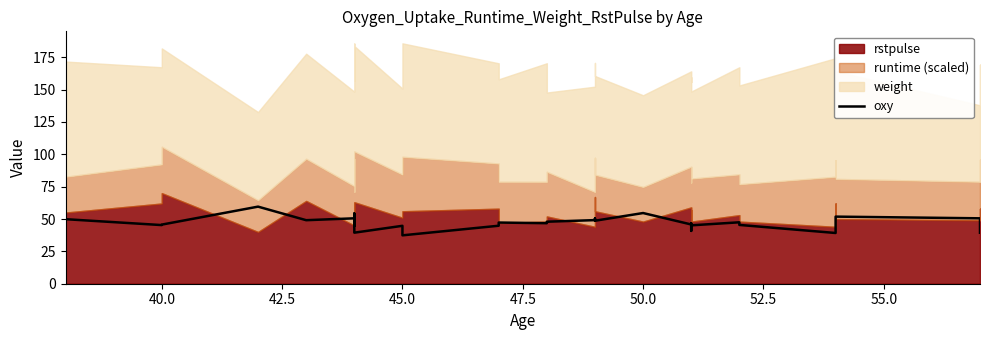

Does the chart have visible grid lines?

No